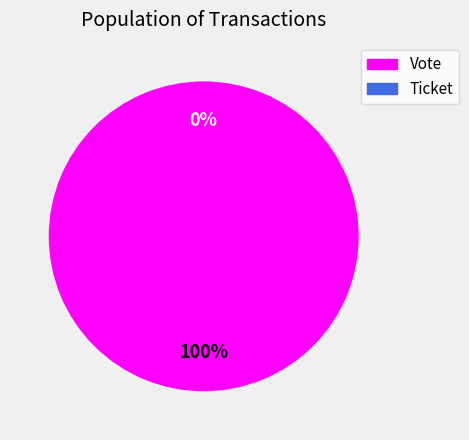

Which slice is the smallest?

Ticket